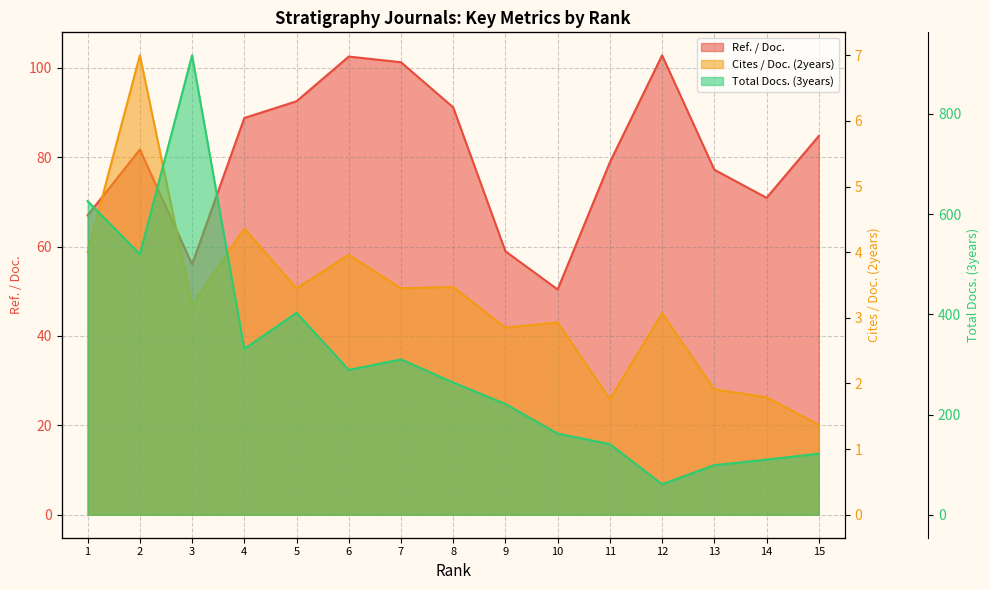

What is the difference between the maximum and minimum values in the Total Docs. (3years) series?

856.0